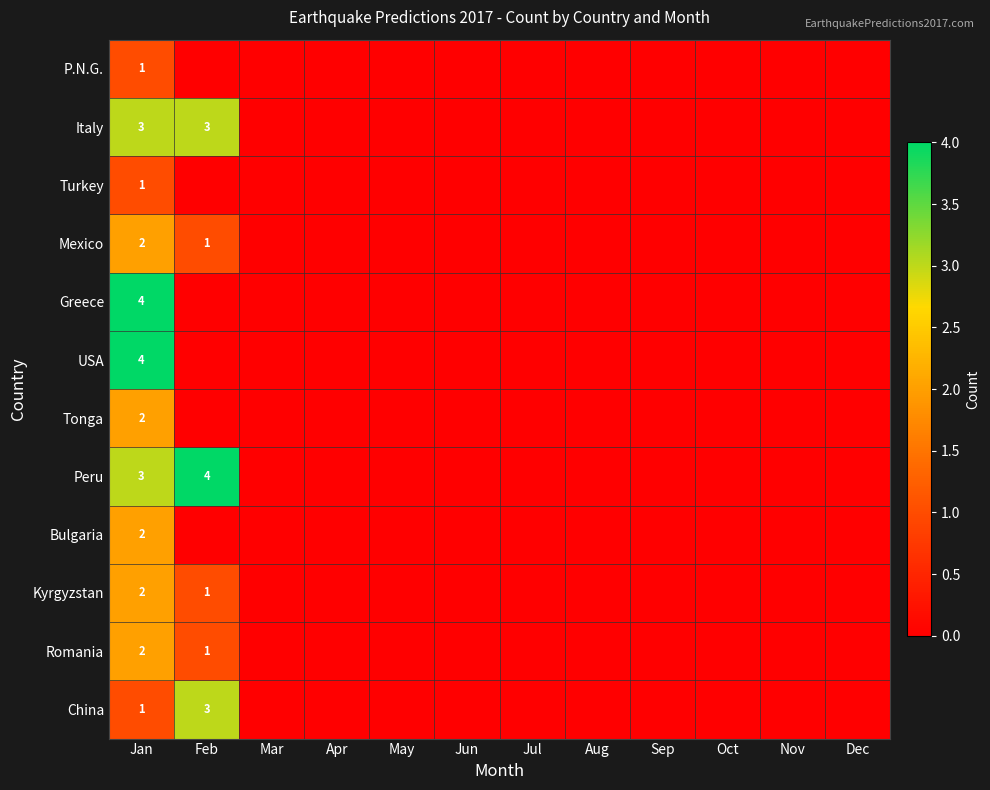

What is the total value across all series at Jan?

27